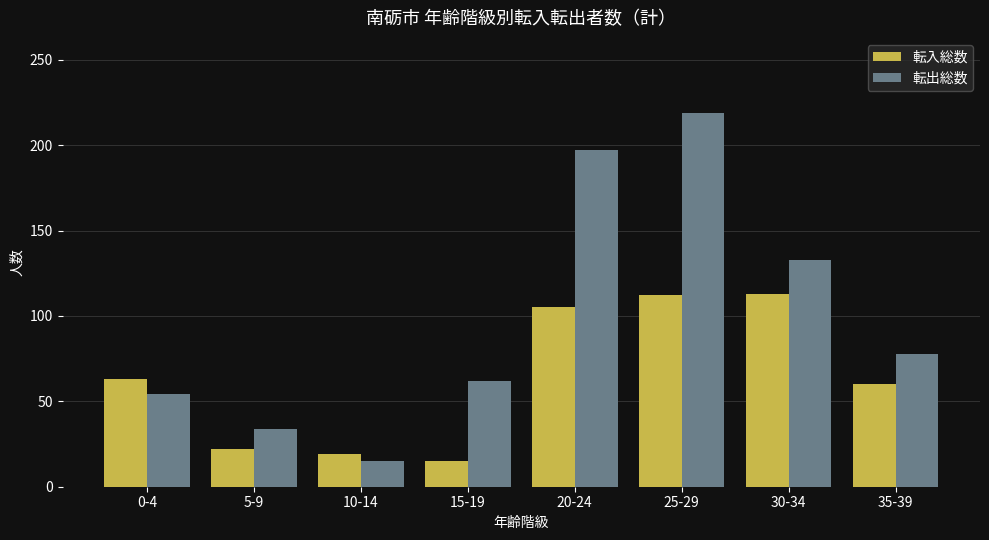

Which series changed the most between 0-4 and 25-29?

転出総数